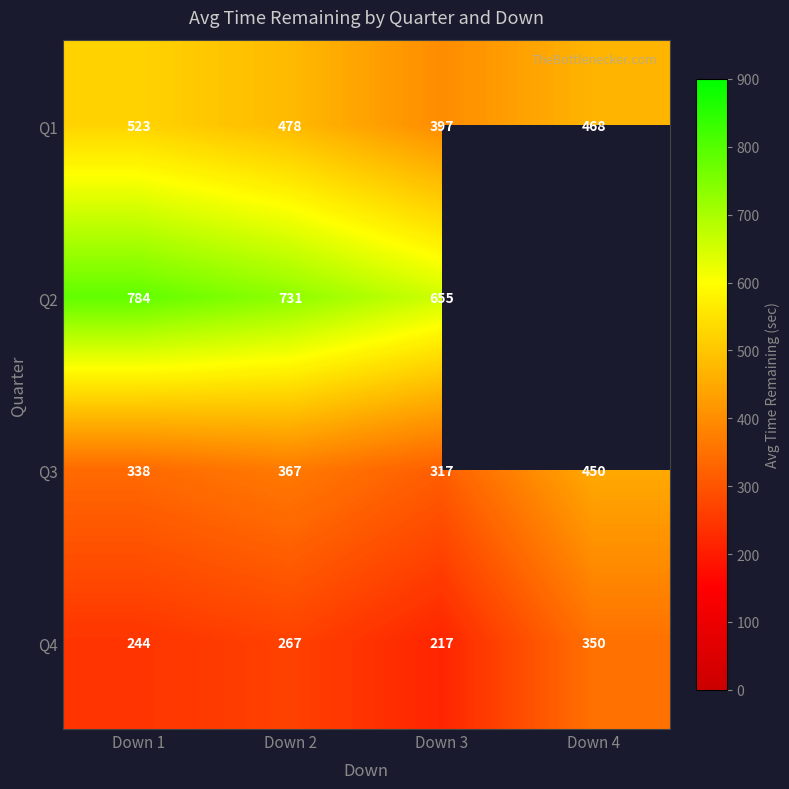

What is the approximate value of Q4 at Down 4?

350